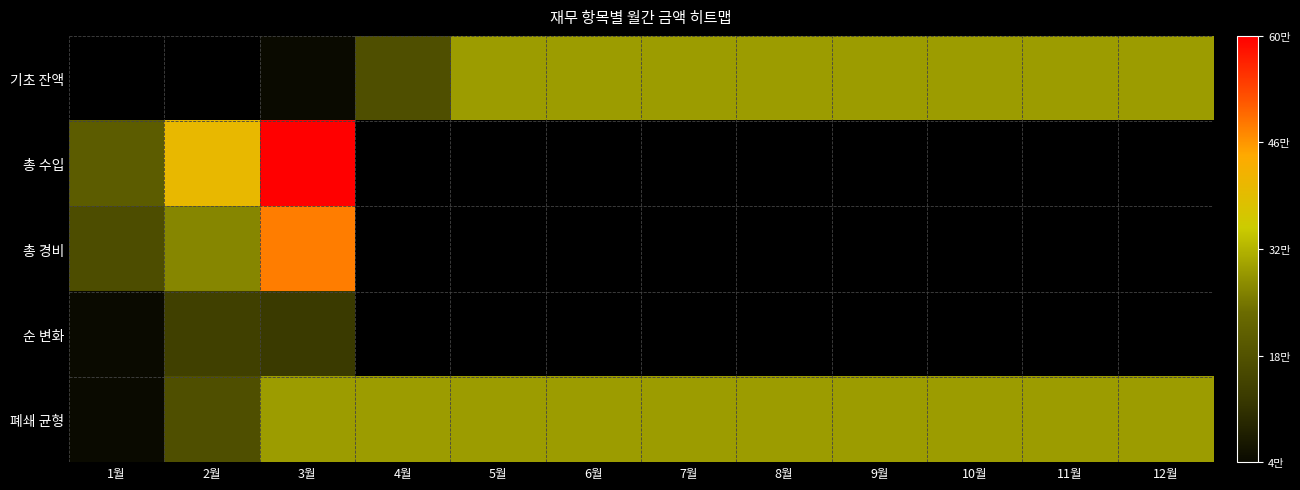

True or false: 기초 잔액 has a value of 498324.6 at 11월.

False